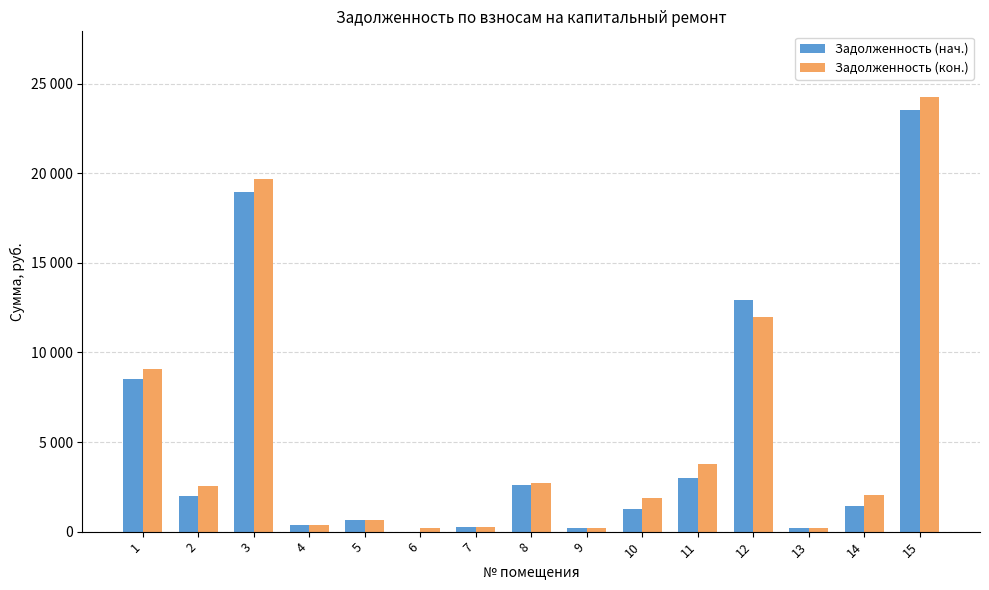

Which series has the largest range (max minus min)?

Задолженность (кон.)